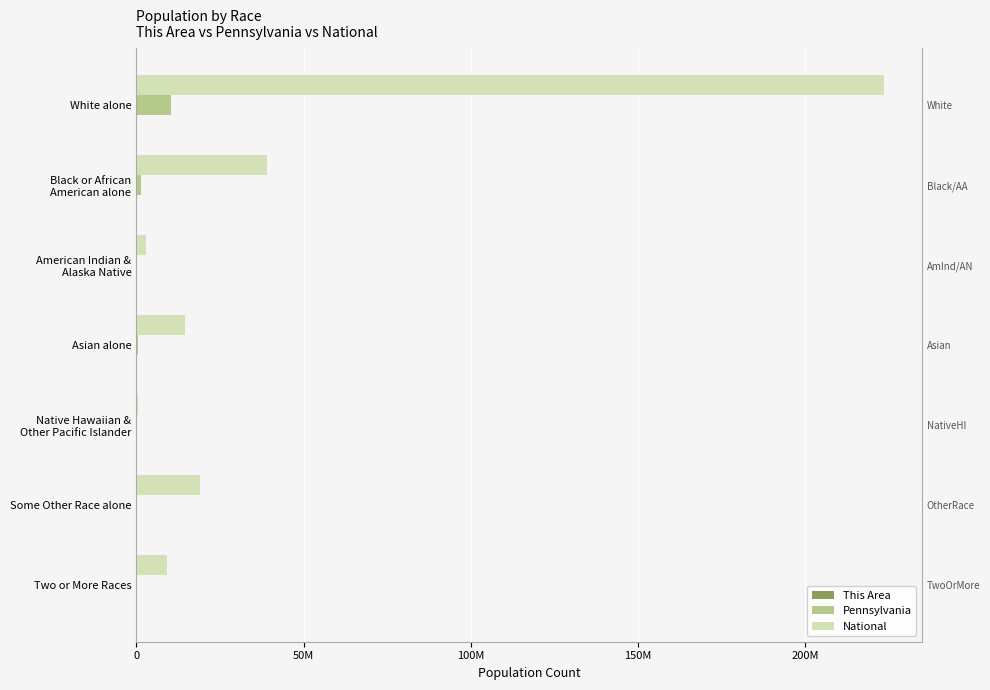

How many bars are there in each group?

3